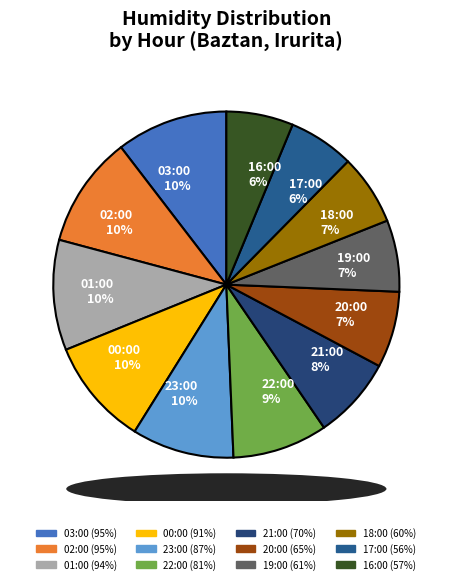

Count the number of slices in the pie.

12